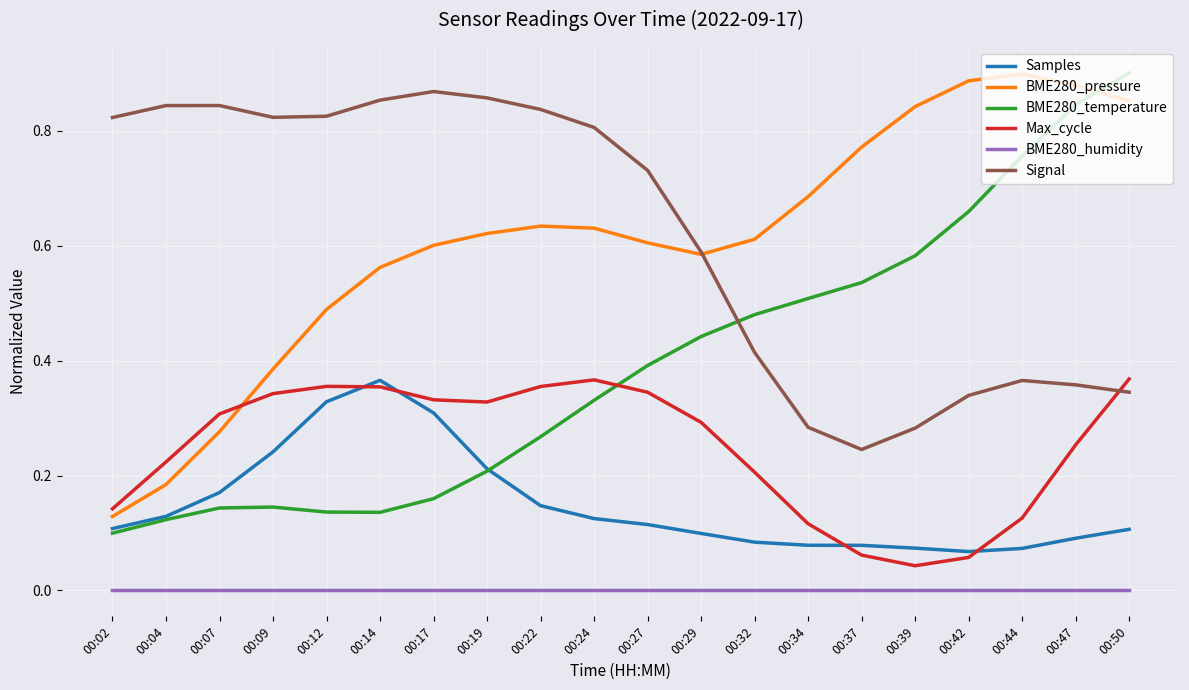

Is it true that BME280_temperature equals 0.5 at 00:32?

True